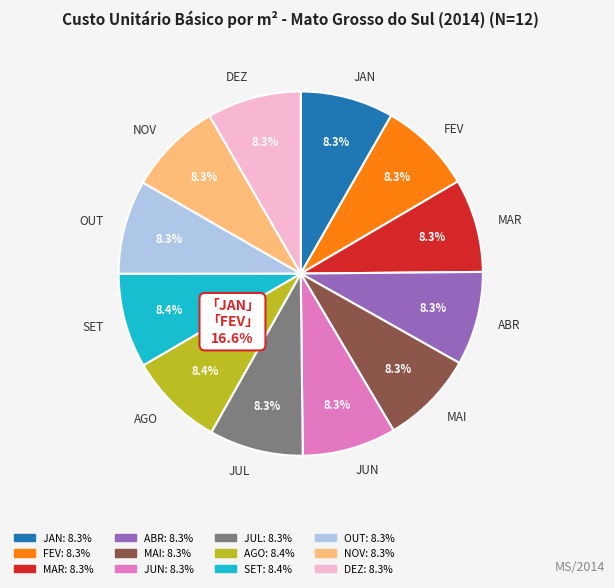

Approximately how many times larger is the value at ABR compared to DEZ?

1.0